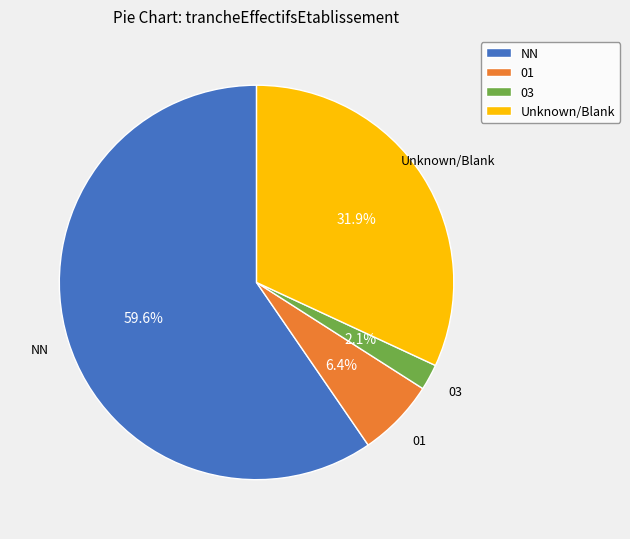

What percentage is the 03 slice, to the nearest percent?

2%